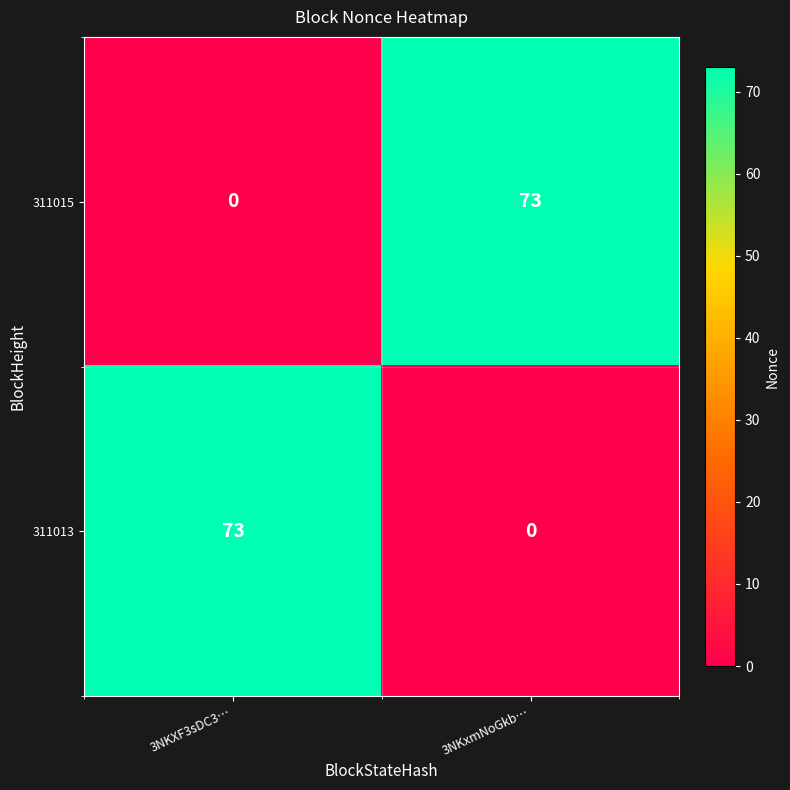

At which label does 311013 reach its peak?

3NKXF3sDC3…